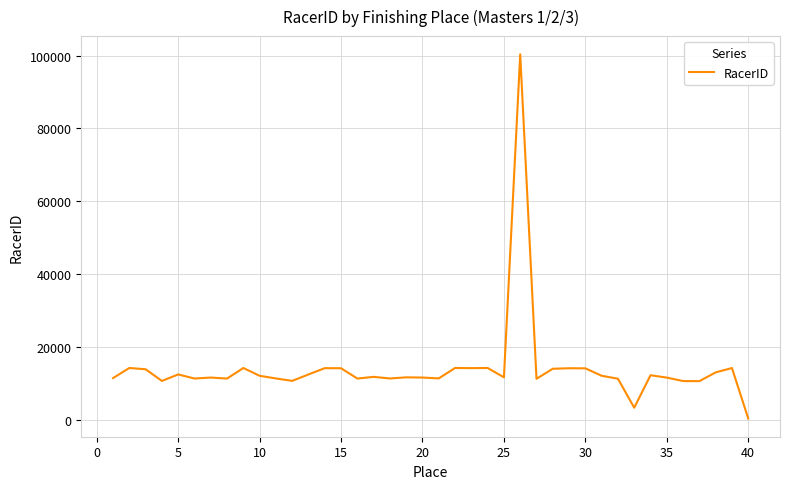

What is the greatest value displayed?

100362